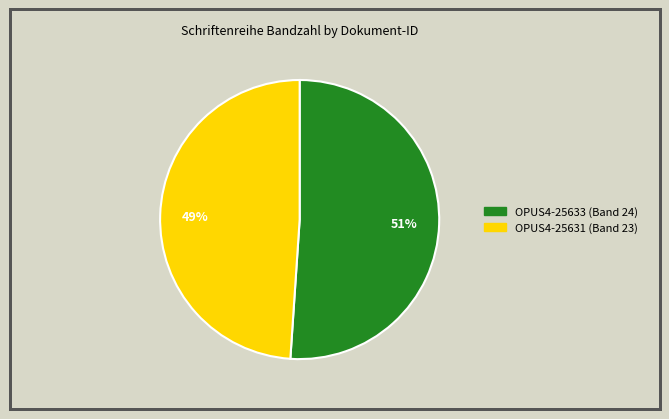

To the nearest percent, what is the difference between the OPUS4-25633 and OPUS4-25631 slice percentages?

2%